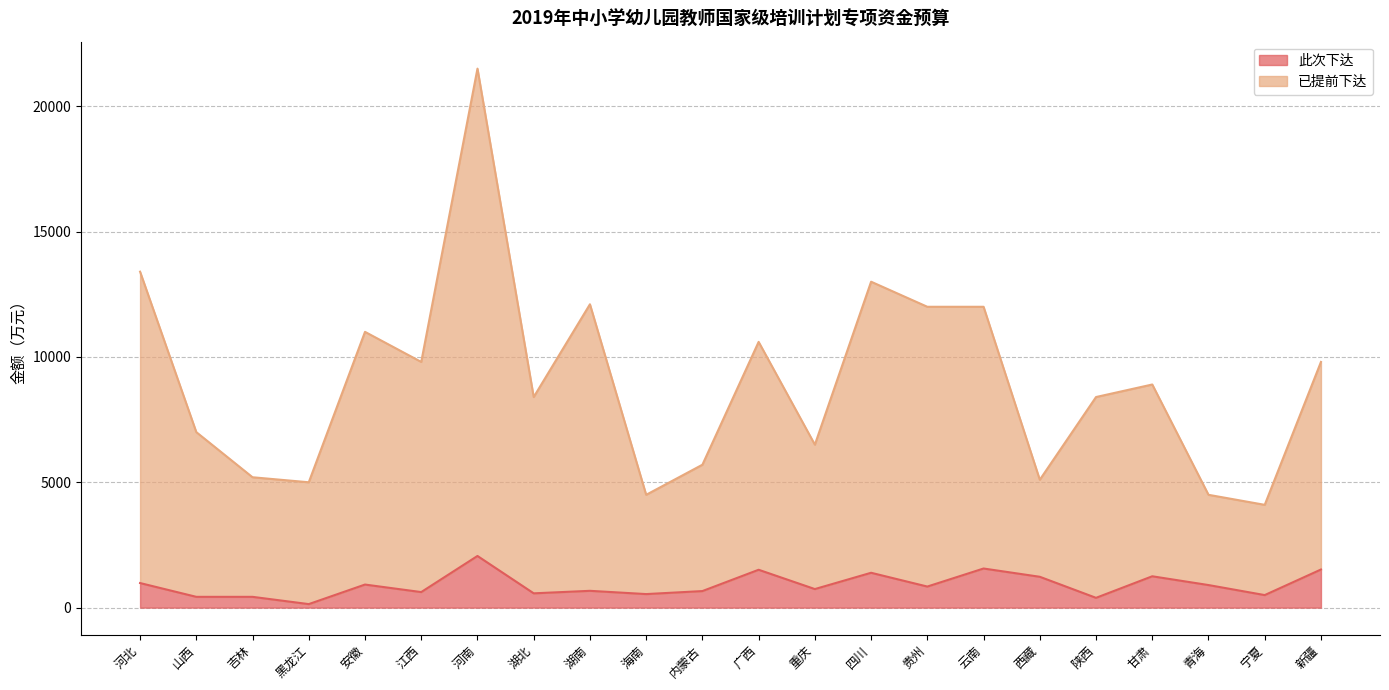

True or false: 已提前下达 has a value of 9800 at 新疆.

True